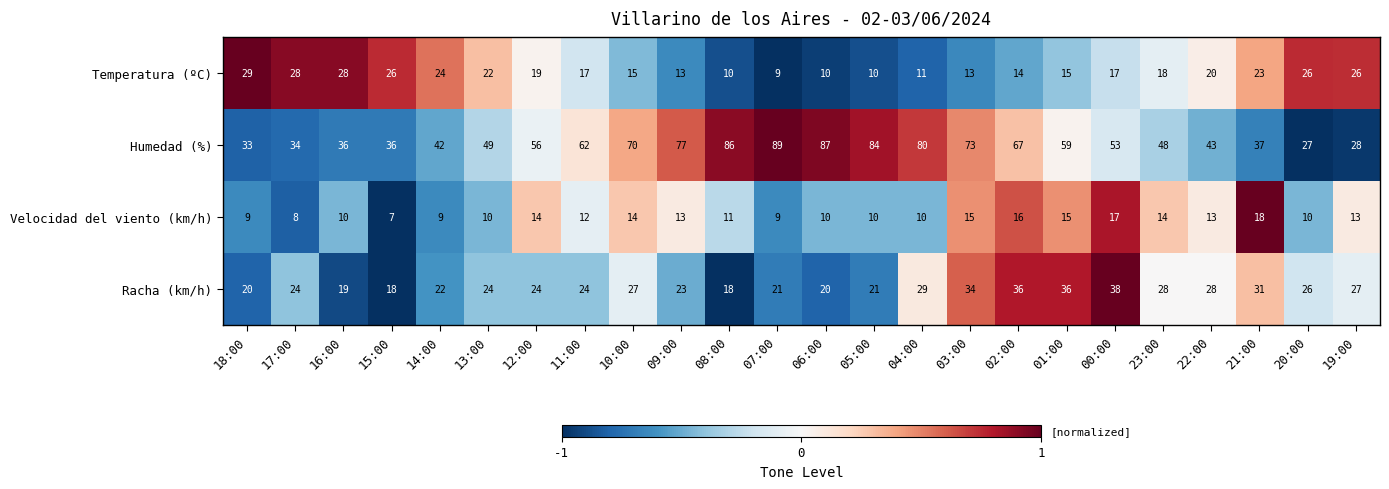

At which label does Velocidad del viento (km/h) reach its peak?

21:00